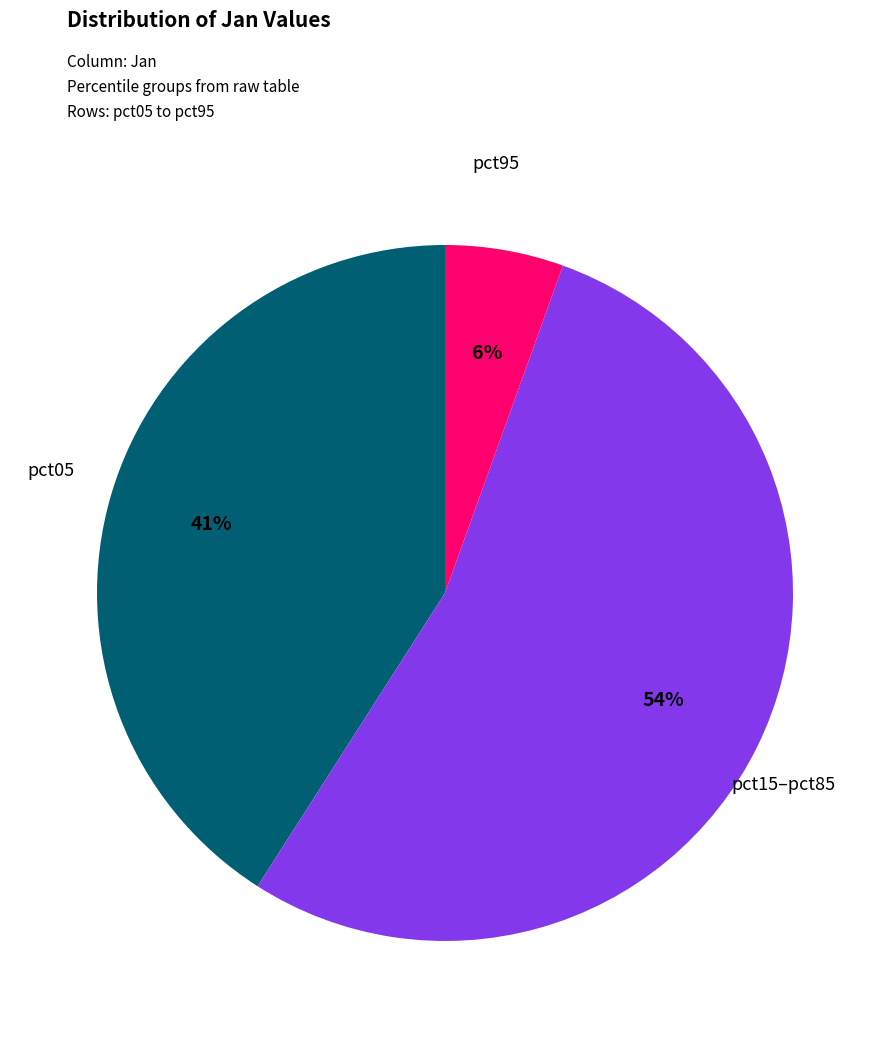

Is the sum of pct05 and pct95 greater than half?

No